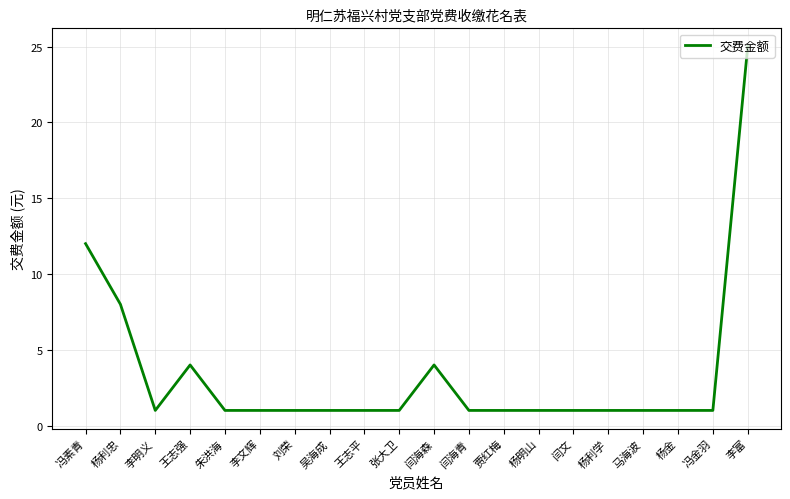

Reading right to left, what are all the values shown in this chart?

李富=25	冯金羽=1	杨金=1	马海波=1	杨利学=1	闫文=1	杨明山=1	贾红梅=1	闫海青=1	闫海森=4	张大卫=1	王志平=1	吴海成=1	刘荣=1	李文辉=1	朱洪海=1	王志强=4	李明义=1	杨利忠=8	冯素青=12